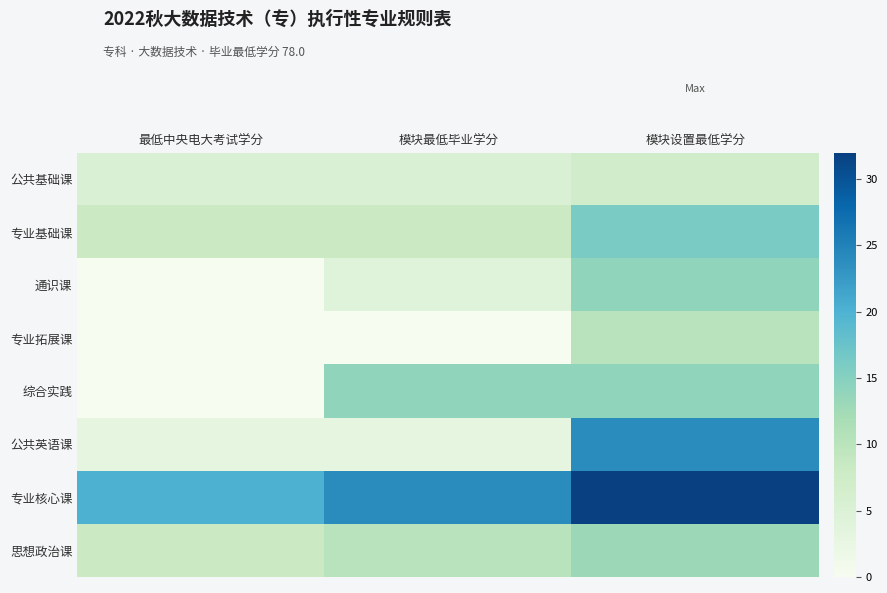

How many data points does each series have?

3